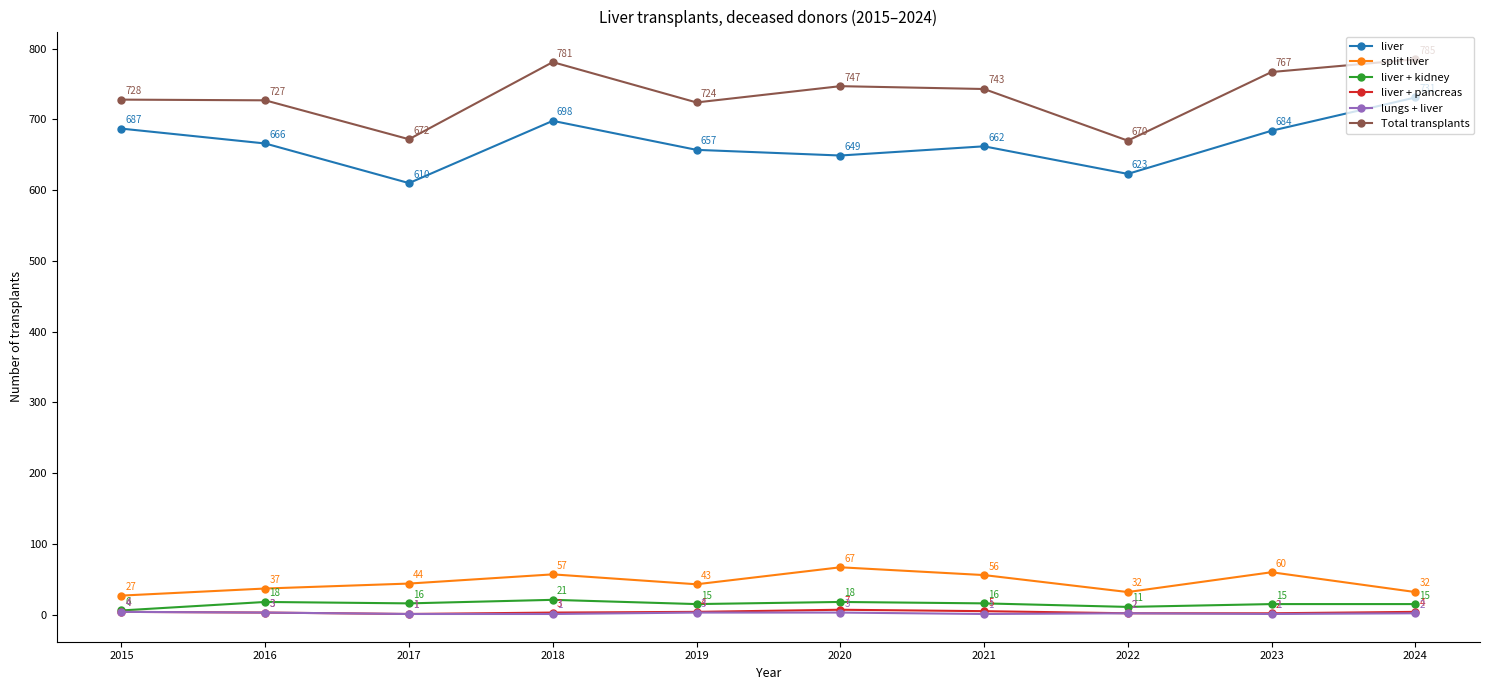

What is the minimum value for lungs + liver?

1